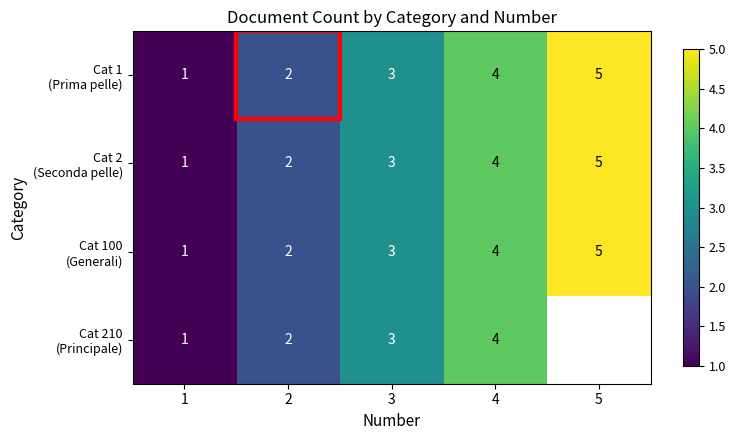

What is the average value of the Cat 1 (Prima pelle) series?

3.0